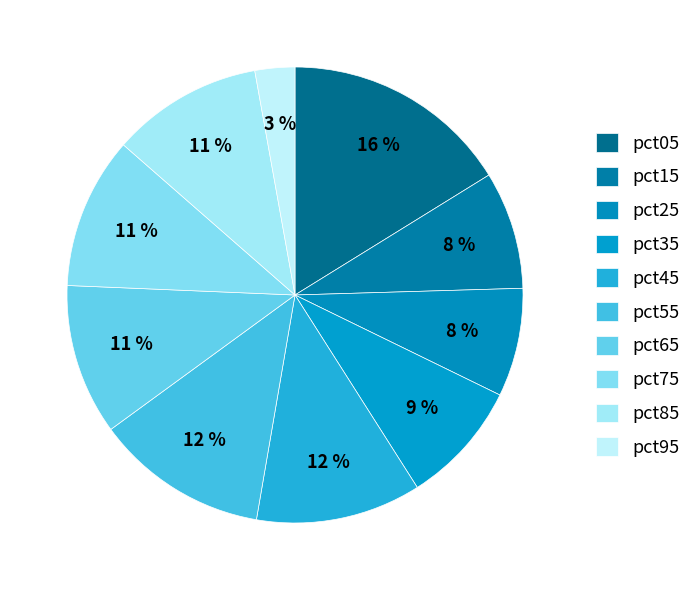

Rank the categories by value from highest to lowest.

pct05, pct55, pct45, pct75, pct85, pct65, pct35, pct15, pct25, pct95